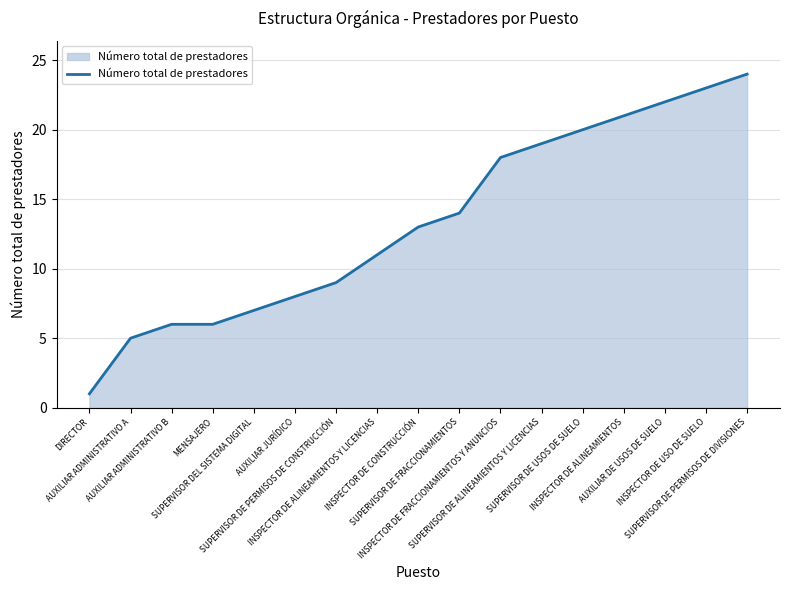

What is the maximum value shown in the chart?

24